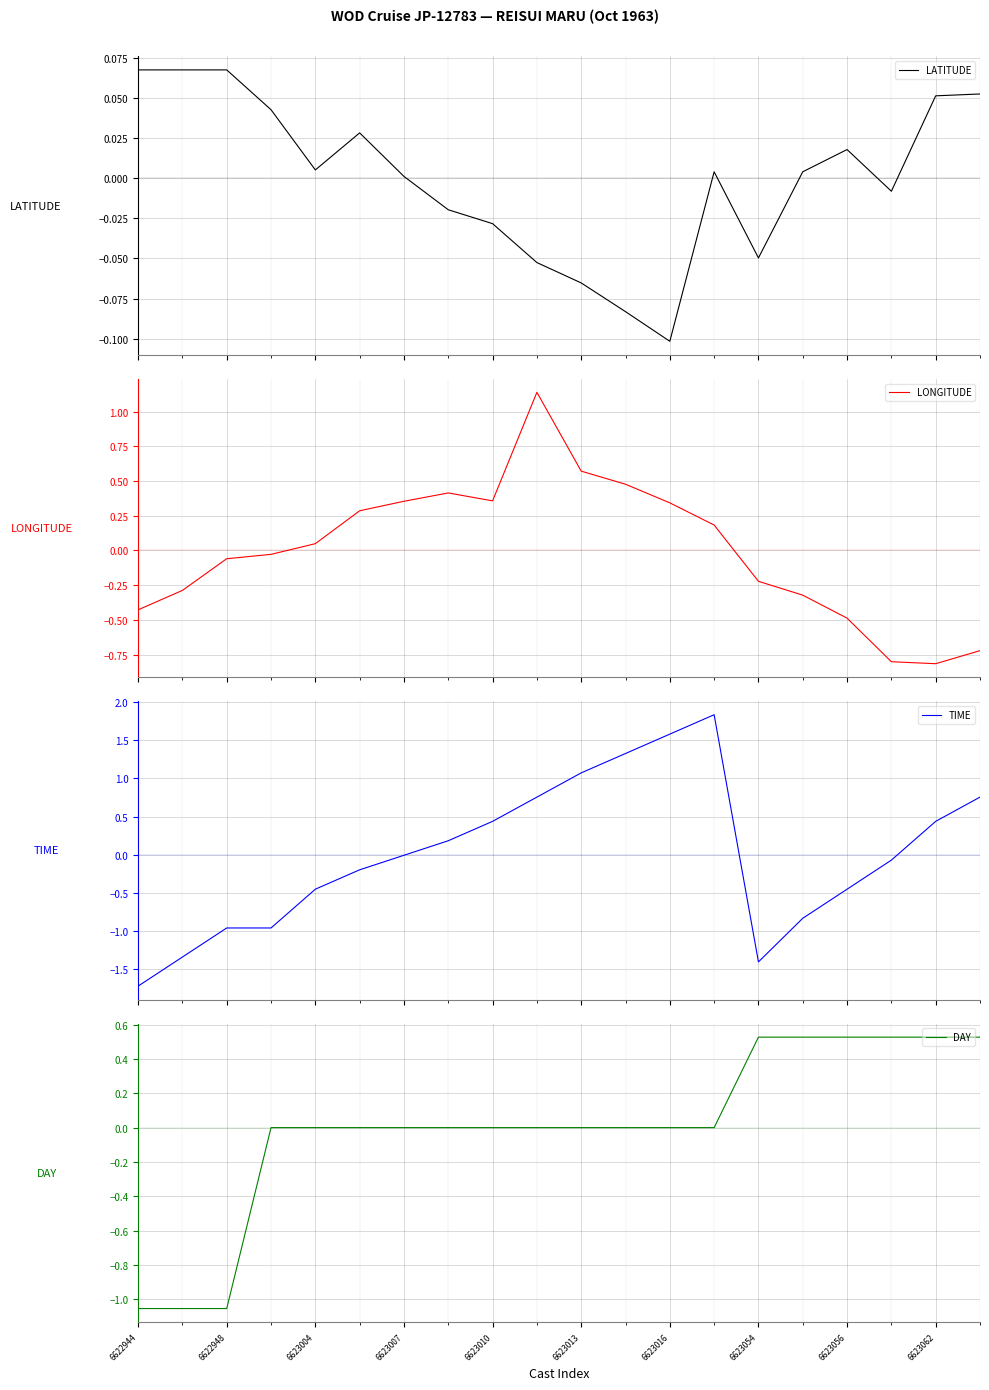

What is the smallest value displayed?

-1.7